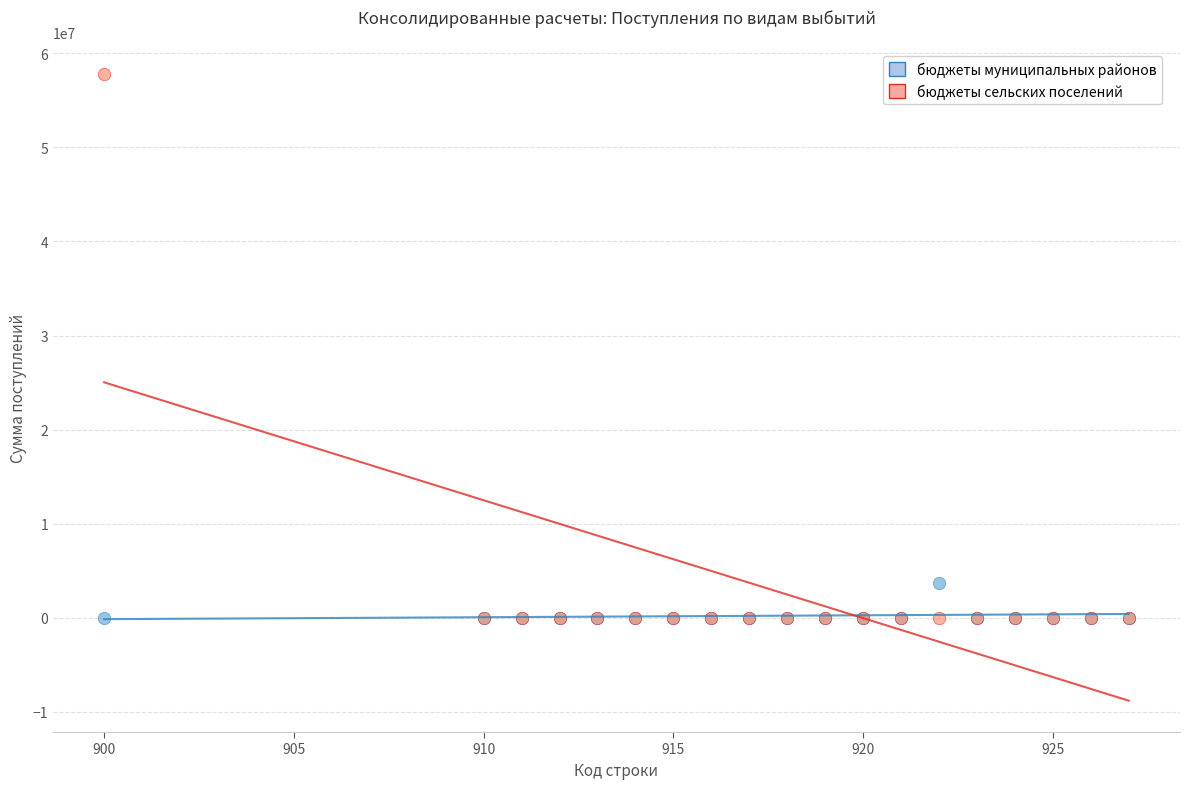

Which series contains the highest Y value?

бюджеты сельских поселений